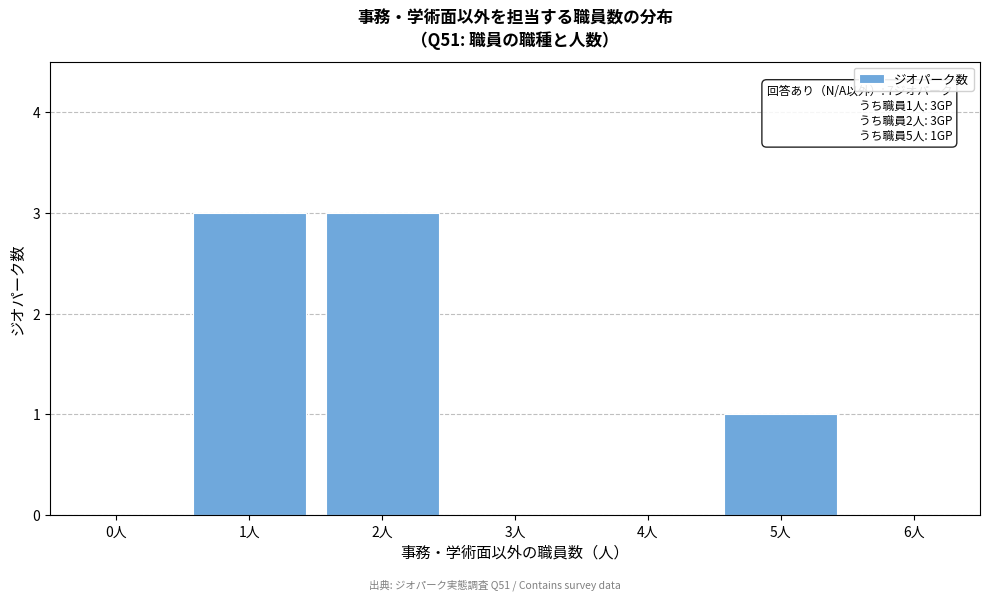

Reading right to left, what are all the values shown in this chart?

6人=0	5人=1	4人=0	3人=0	2人=3	1人=3	0人=0